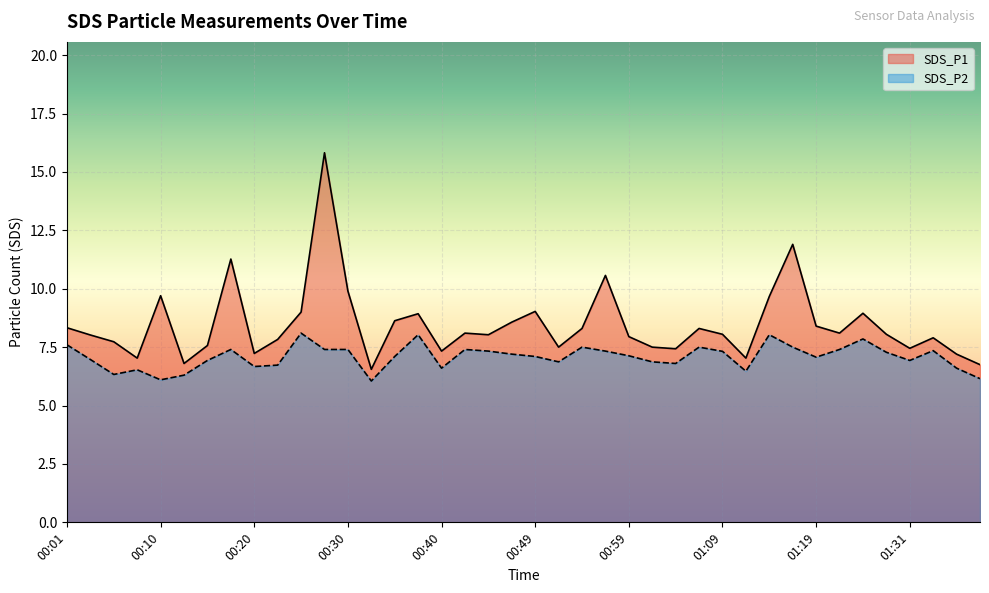

What is the difference between the second highest and minimum values in the SDS_P1 series?

5.4